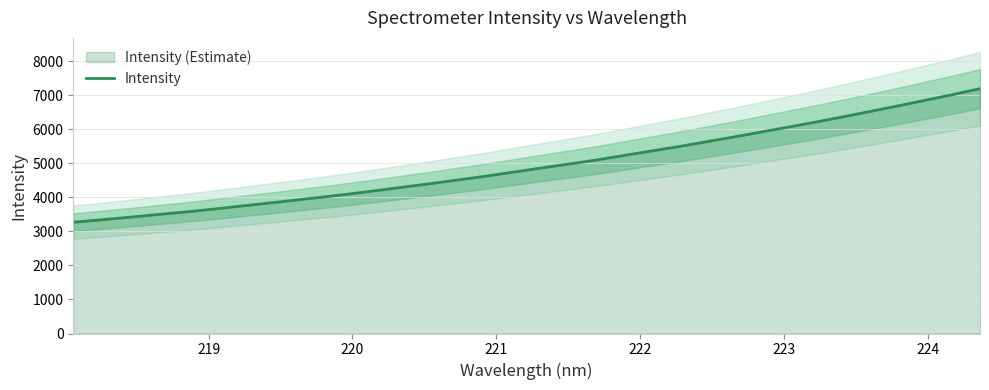

What is the minimum value for Intensity?

3269.6